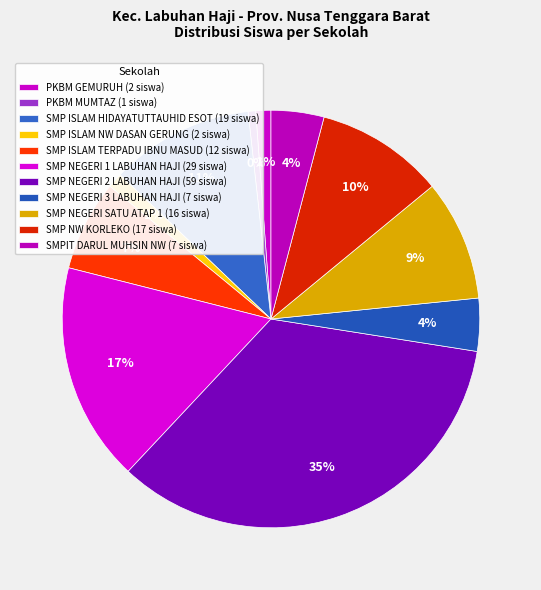

Is there any slice that represents more than half of the pie?

No